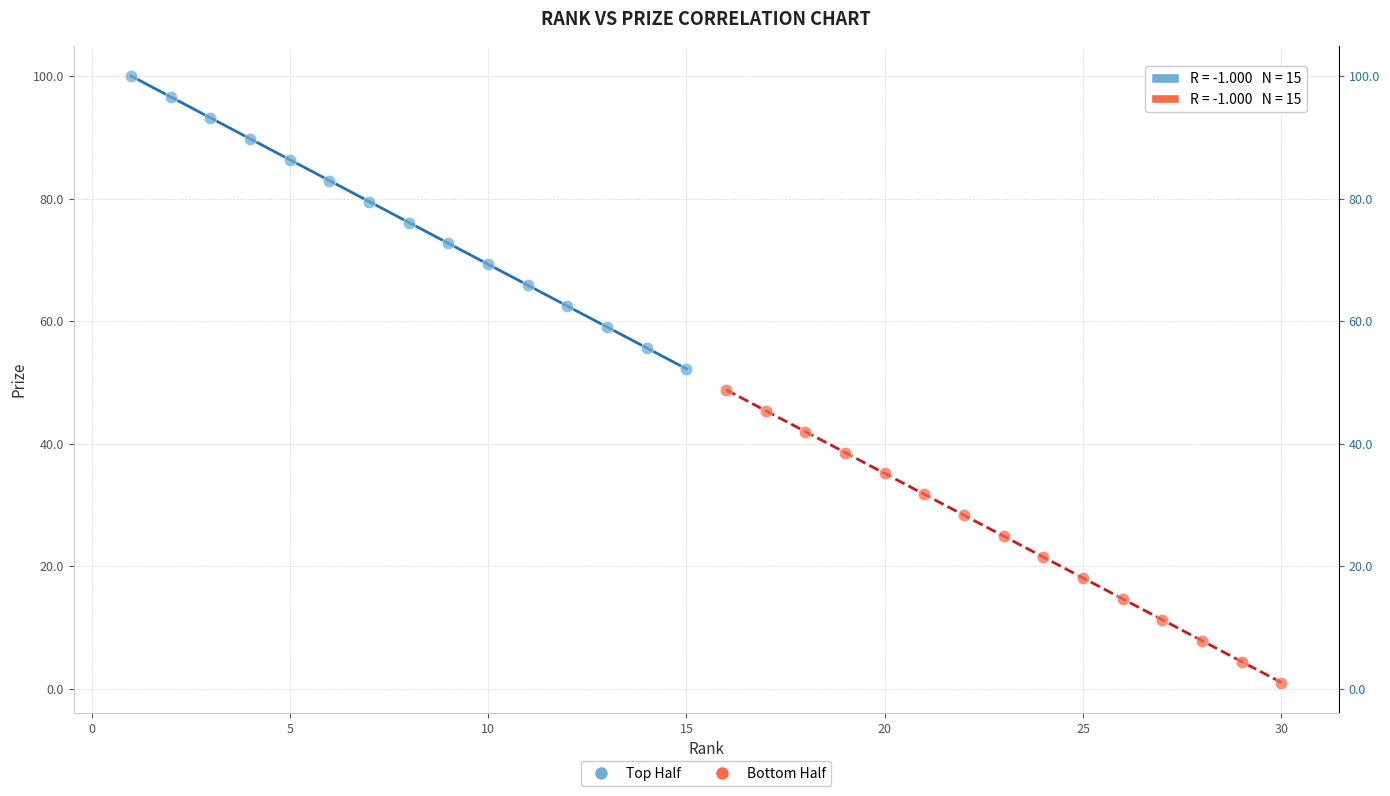

Which series contains the lowest Y value?

Bottom Half